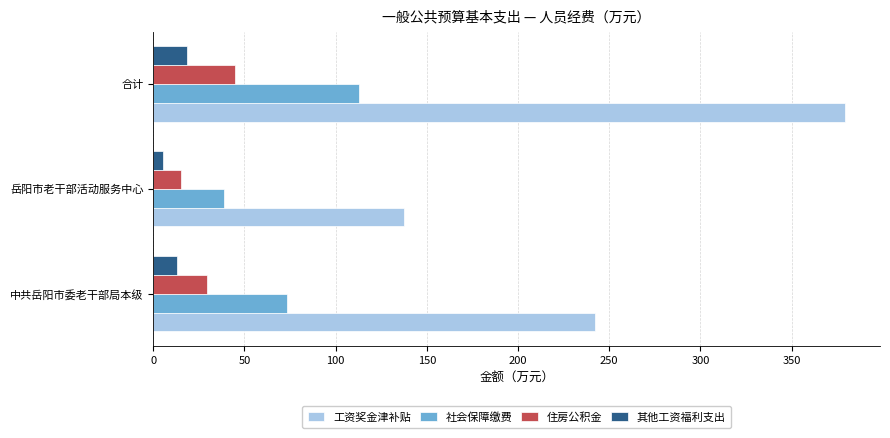

True or false: 工资奖金津补贴 has a value of 241.8 at 合计.

False